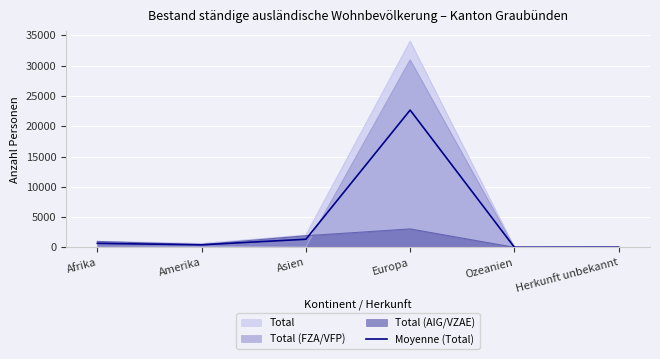

True or false: there are more than 0 points higher than both neighbors.

True